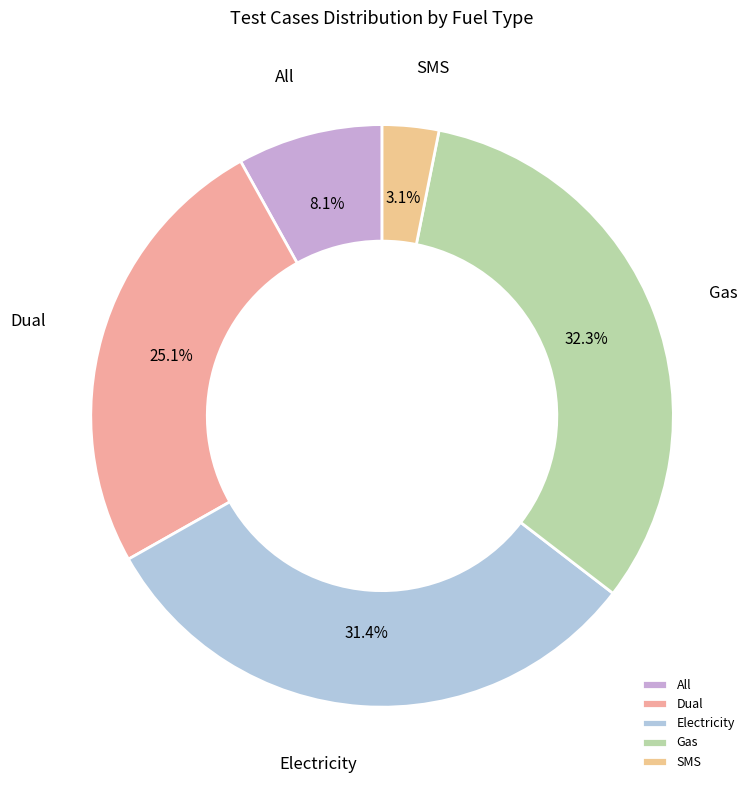

Does All represent more than half of the total?

No